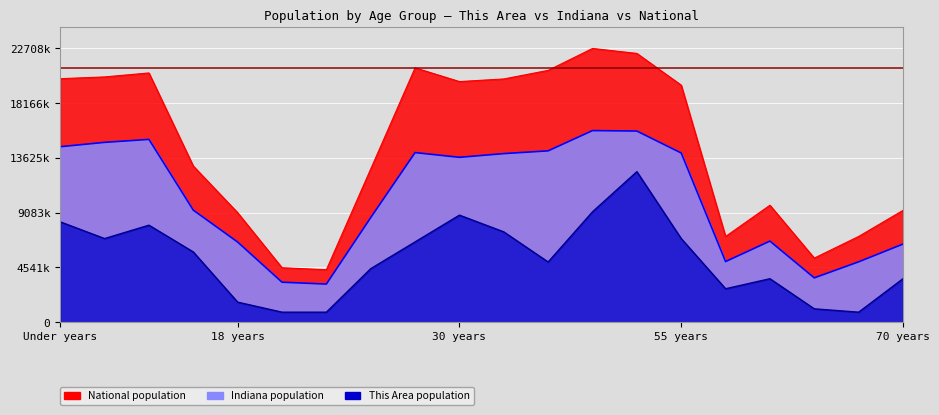

What is the maximum value shown in the chart?

22708591.0